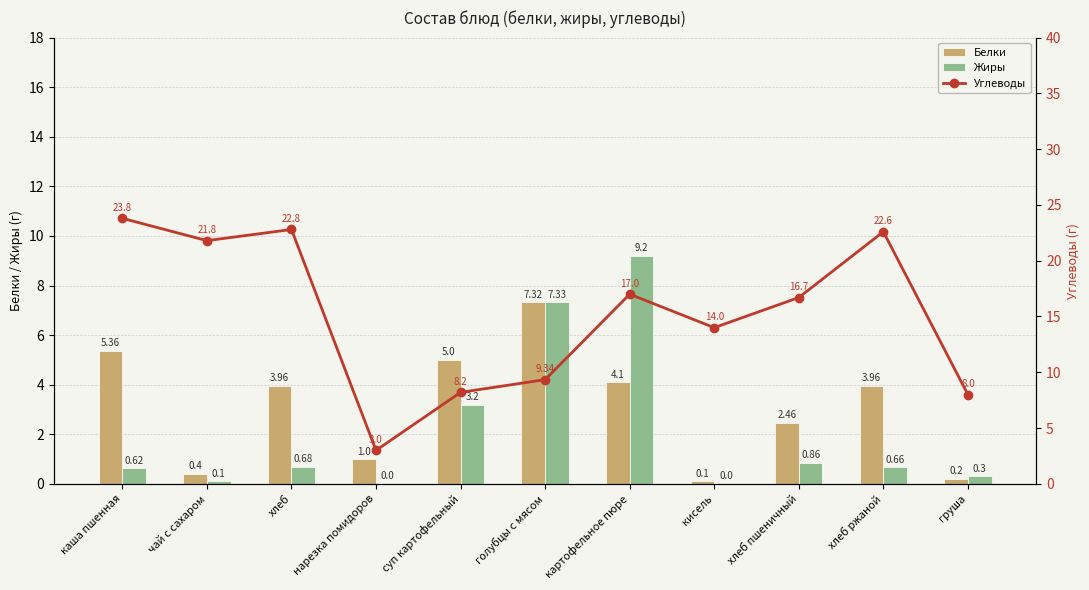

The value of Углеводы at груша is 8.0. True or false?

True